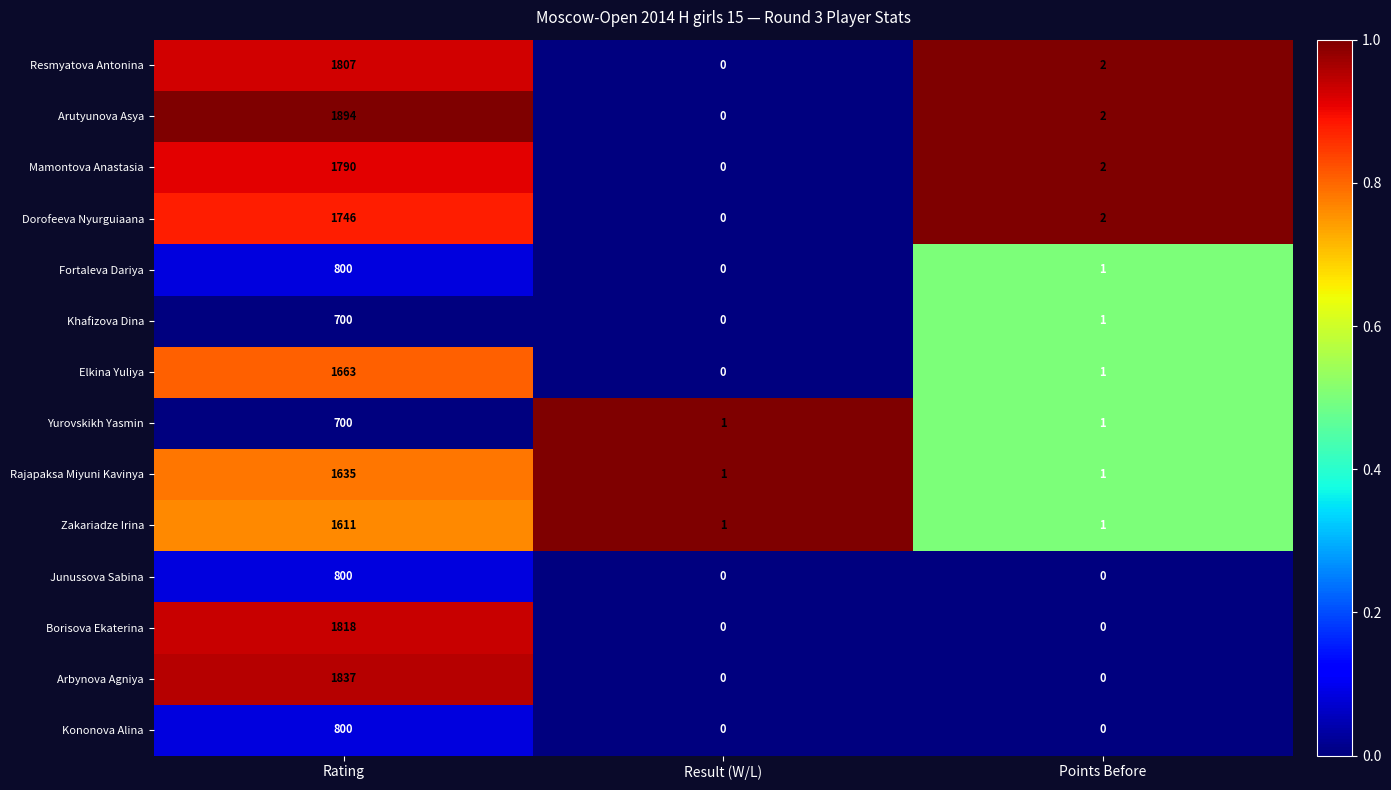

The value of Khafizova Dina at Points Before is 1. True or false?

True